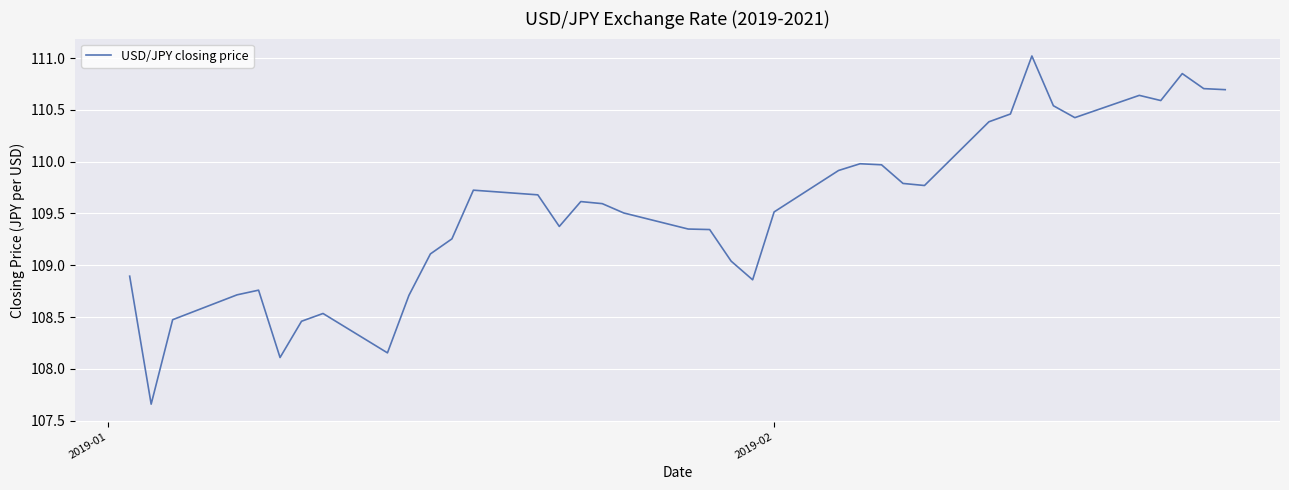

What is the greatest value displayed?

111.0